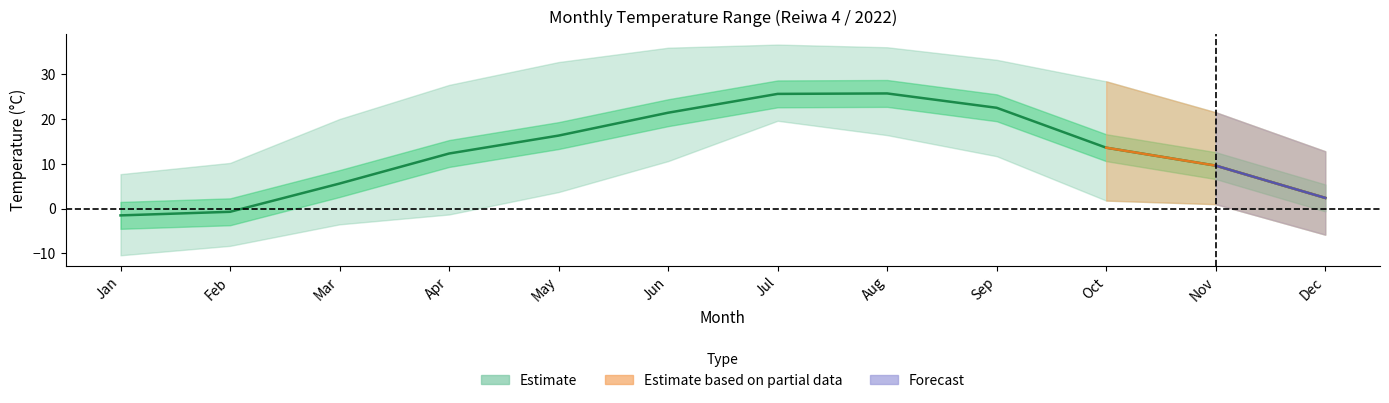

List the labels in order of value, smallest first.

Jan, Feb, Dec, Mar, Nov, Apr, Oct, May, Jun, Sep, Jul, Aug